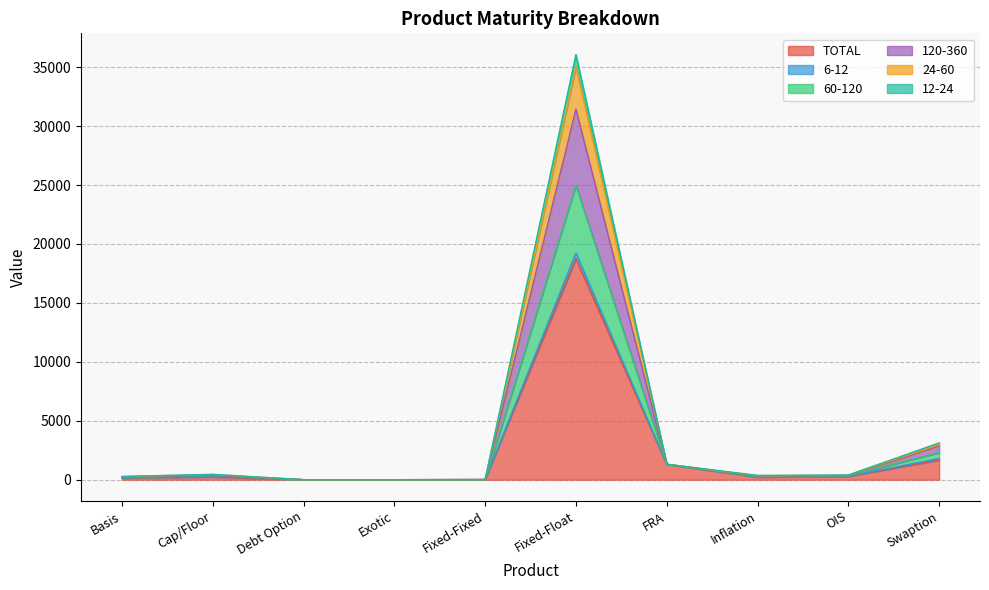

What is the maximum value for TOTAL?

18747